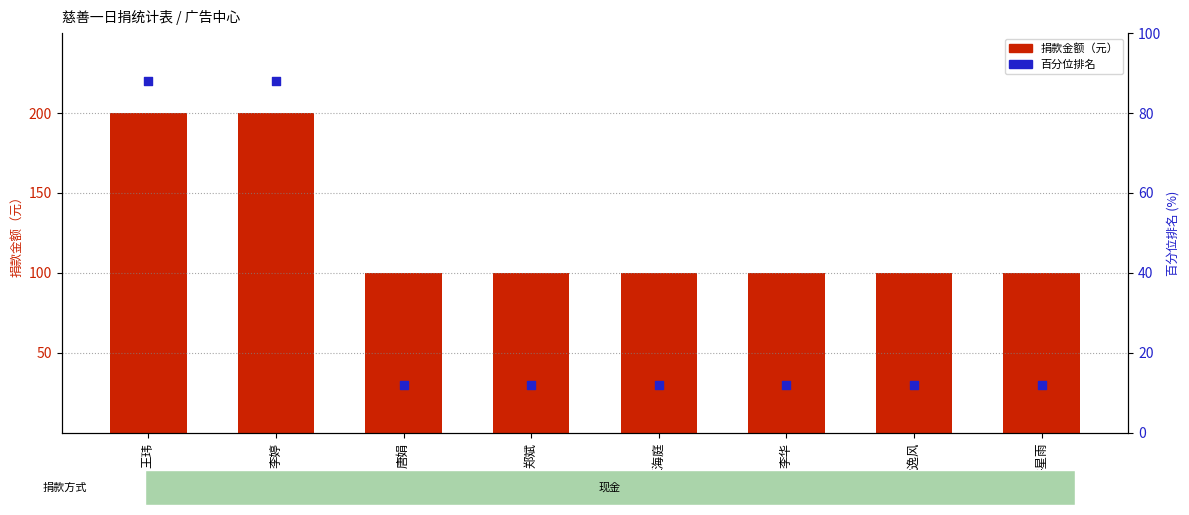

At how many categories does at least one series exceed 175?

2